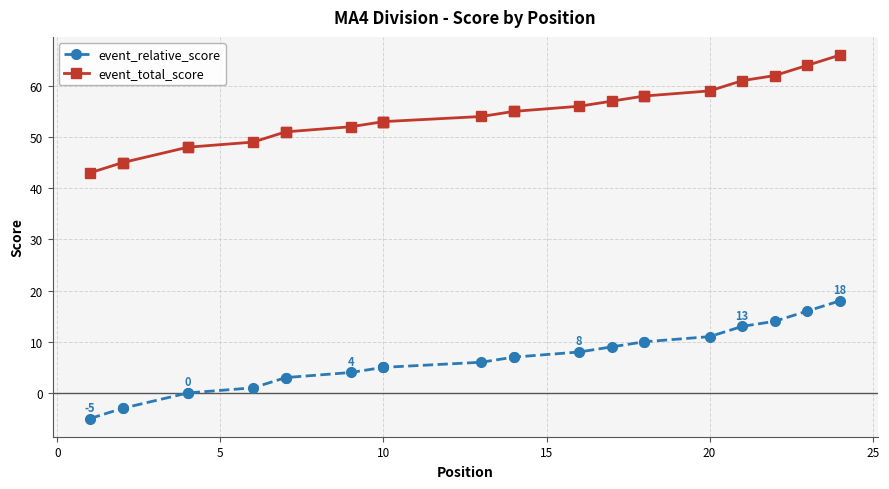

Is the value of event_relative_score at 25 greater than the value of event_total_score at −5?

No